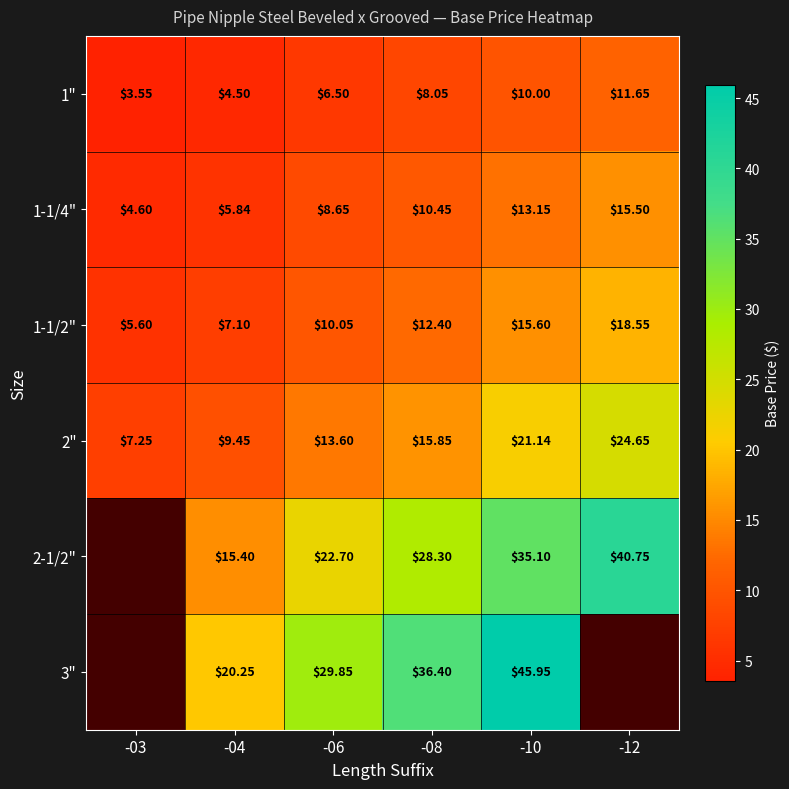

True or false: 1-1/2" has a value of 12.4 at -08.

True